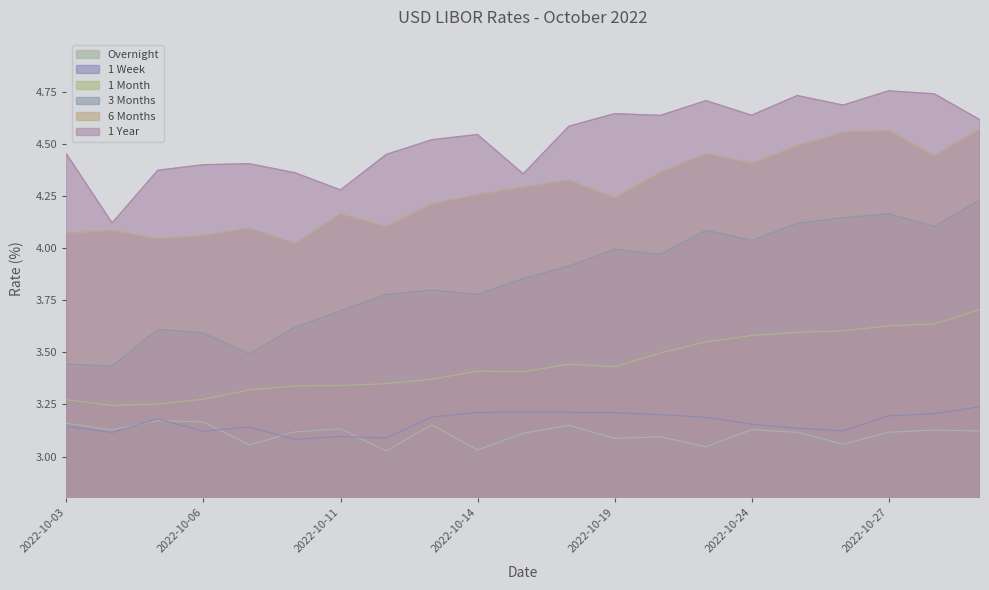

What is the difference between the maximum and minimum values in the 1 Year series?

0.6